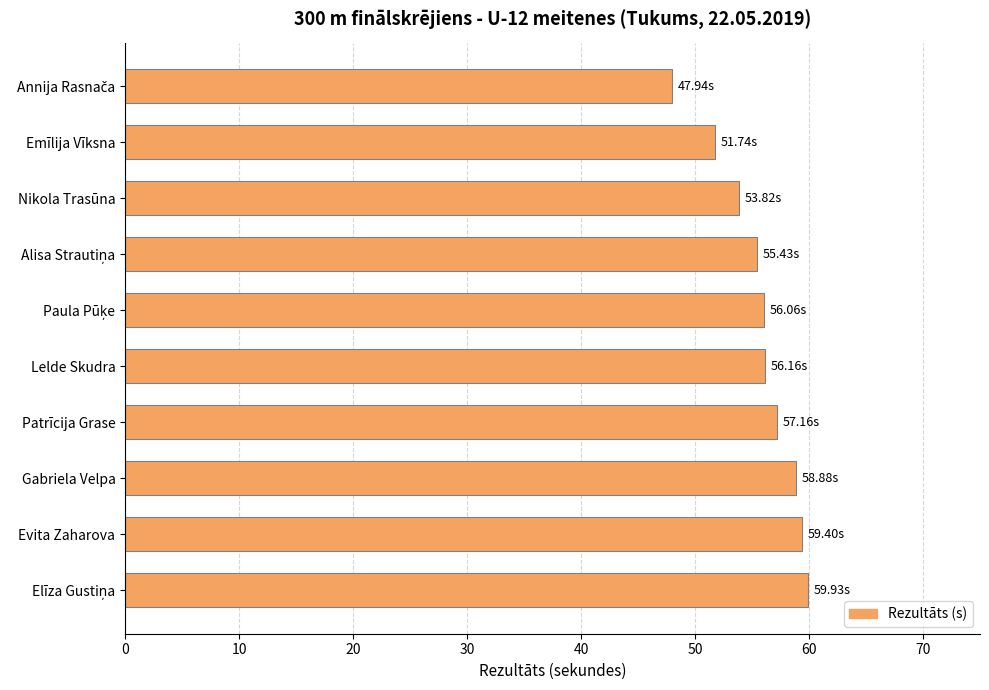

What is the label of the 9th bar from the top?

Evita Zaharova